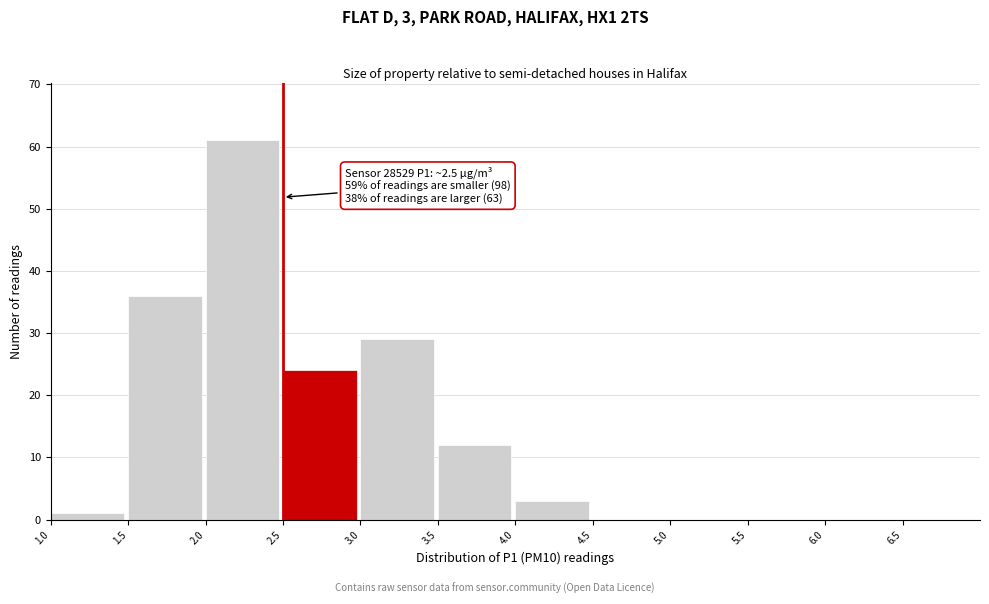

Over which range of the x-axis is the bar tallest?

2.0 to 2.5